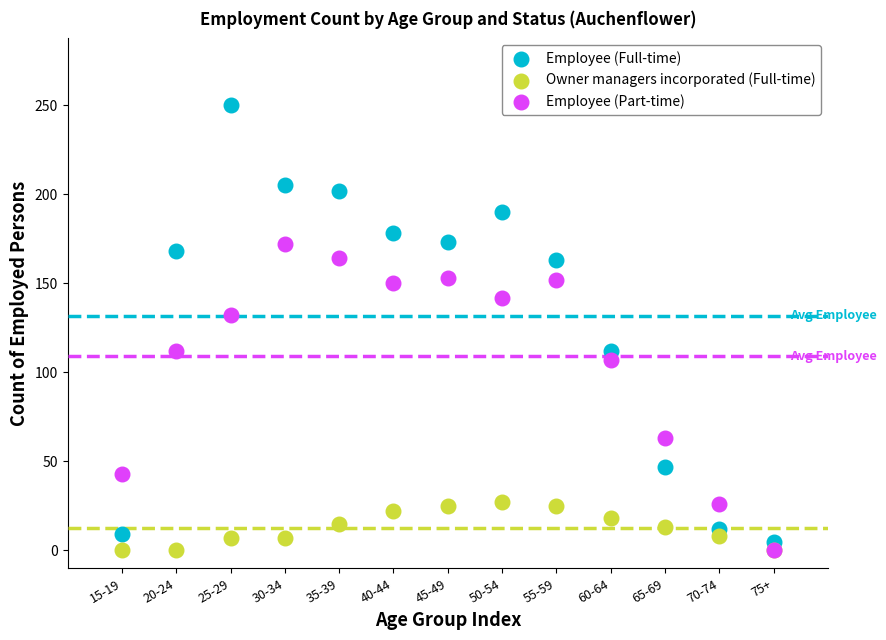

What are all the series names shown in the legend?

Employee (Full-time), Owner managers incorporated (Full-time), Employee (Part-time)